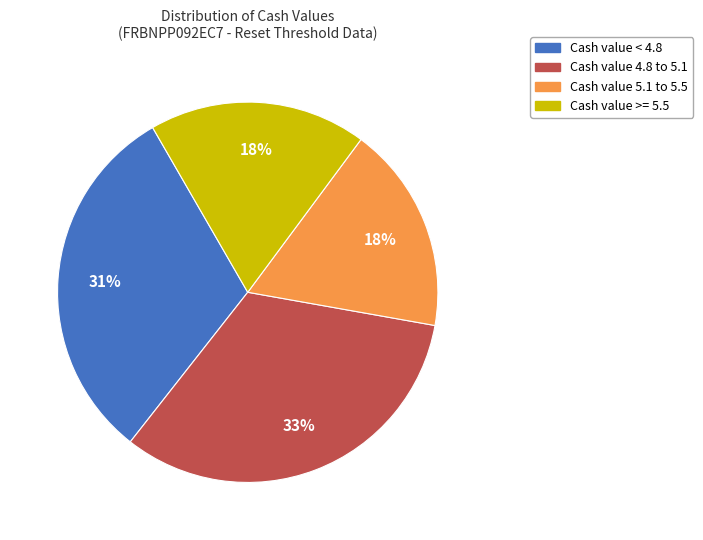

To the nearest percent, what is the average slice percentage?

25%